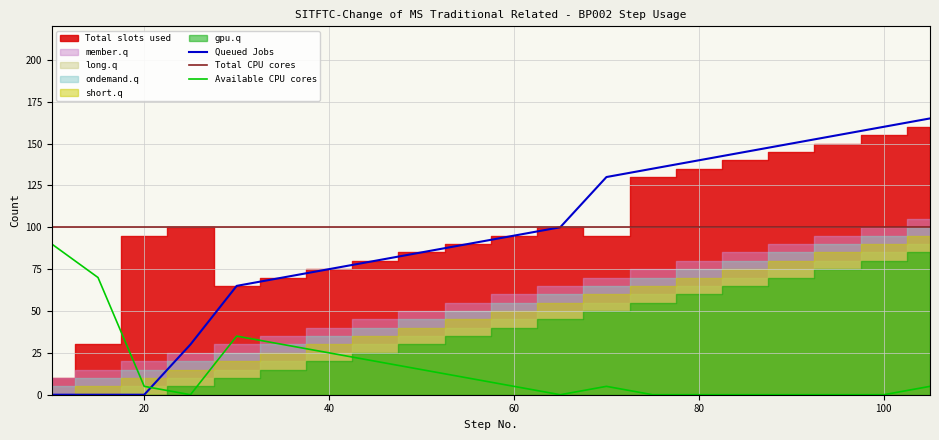

Is the value of Available CPU cores at 10 greater than the value of Queued Jobs at 12?

No